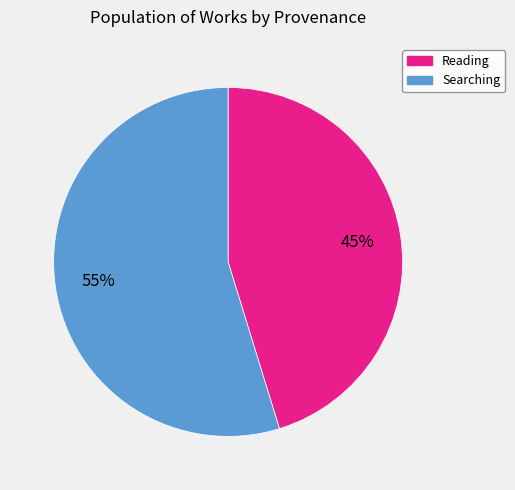

How many segments does this pie chart have?

2